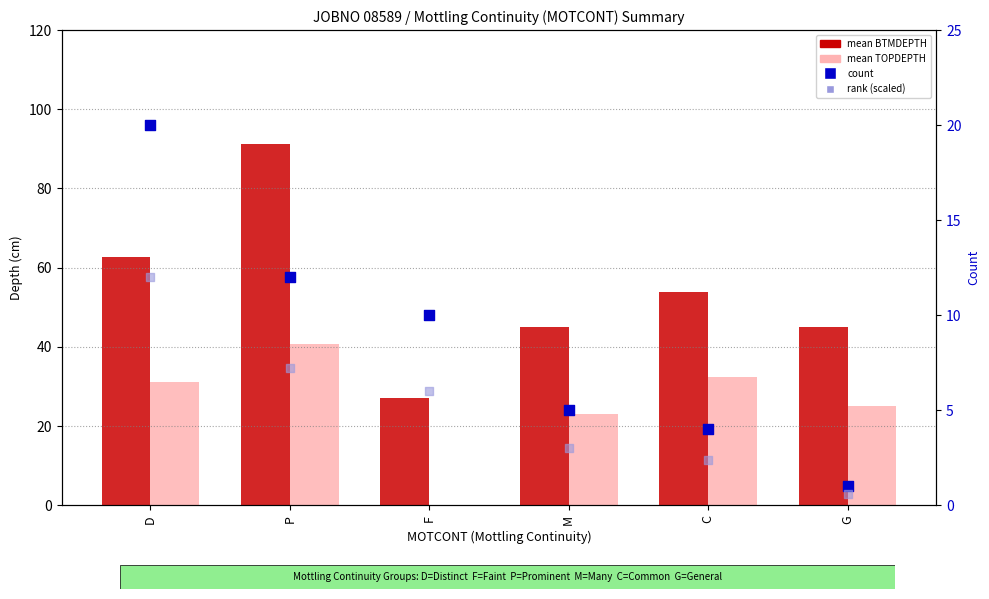

At which category is the sum across all series the highest?

P